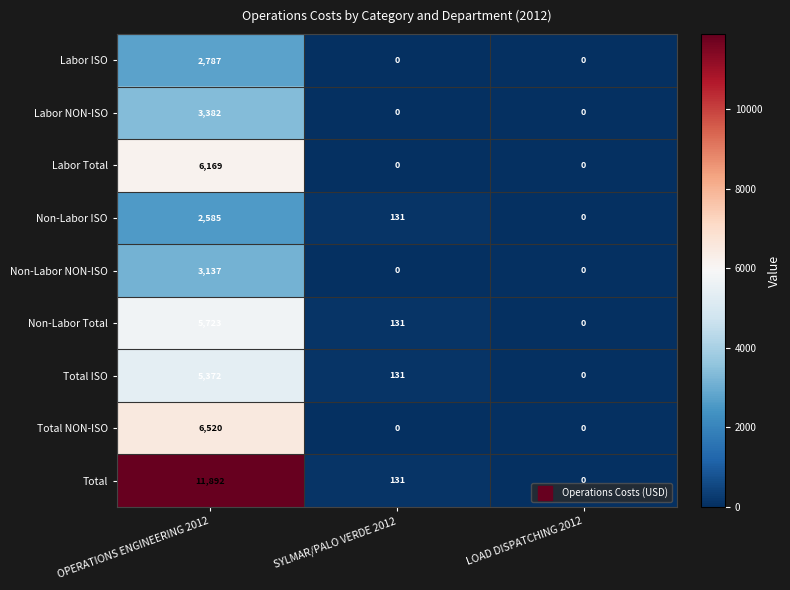

At which category is the sum across all series the highest?

OPERATIONS ENGINEERING 2012